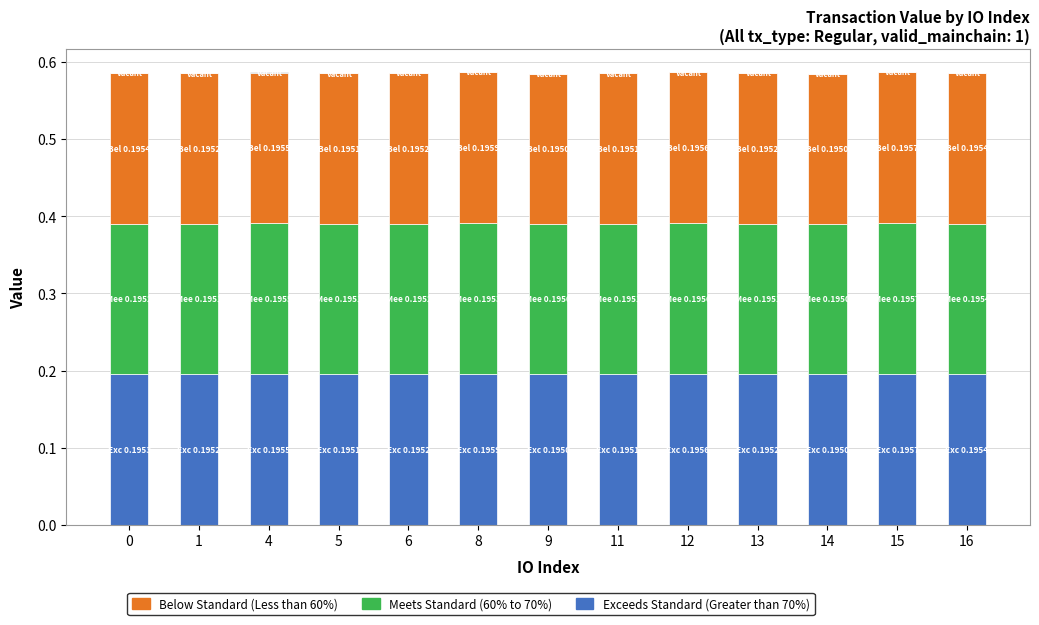

Are the bars grouped side by side (vs. stacked)?

No